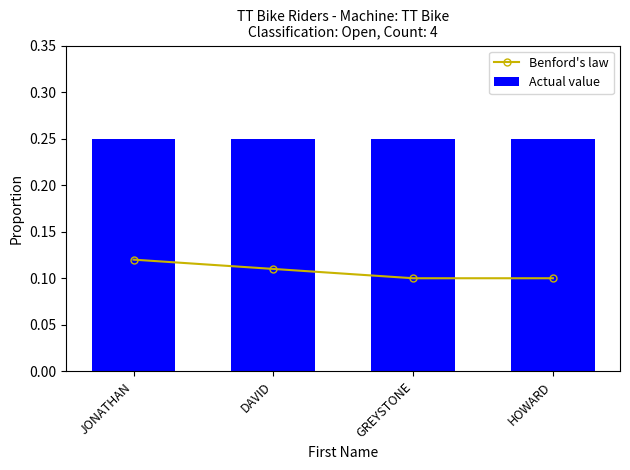

Reading left to right, extract all data points from this chart.

Benford's law: JONATHAN=0.1	DAVID=0.1	GREYSTONE=0.1	HOWARD=0.1
Actual value: JONATHAN=0.2	DAVID=0.2	GREYSTONE=0.2	HOWARD=0.2